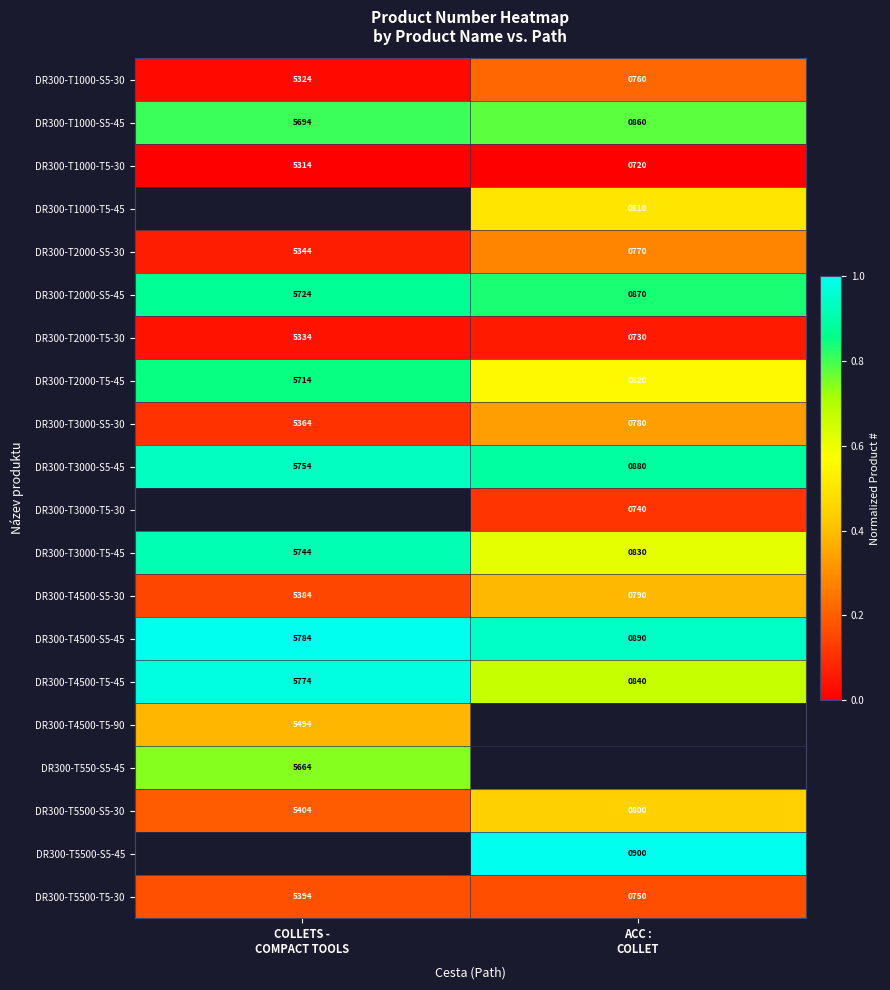

How many DR300-T3000-S5-45 values are between 0 and 1?

2